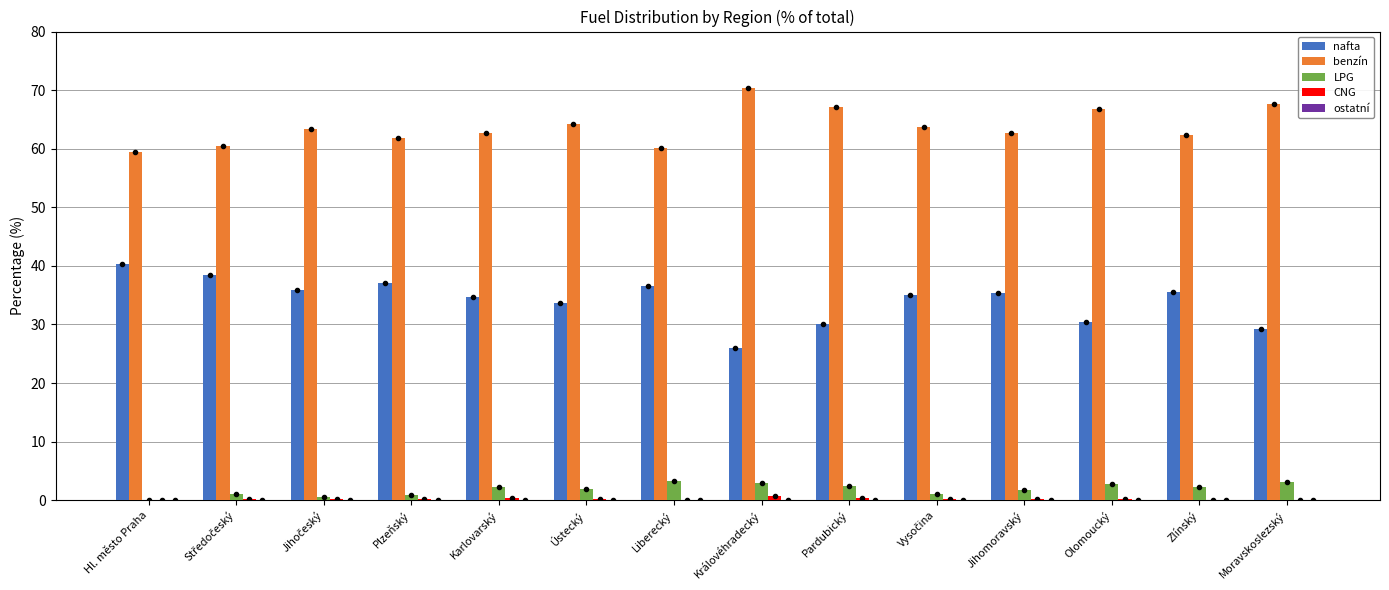

Rank the series by their maximum value, from highest to lowest.

benzín, nafta, LPG, CNG, ostatní